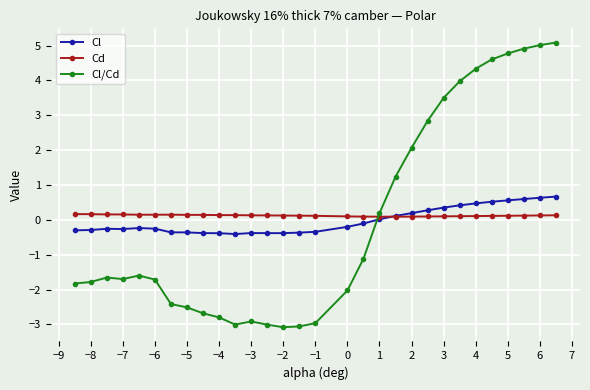

What is the minimum value shown in the chart?

-3.1